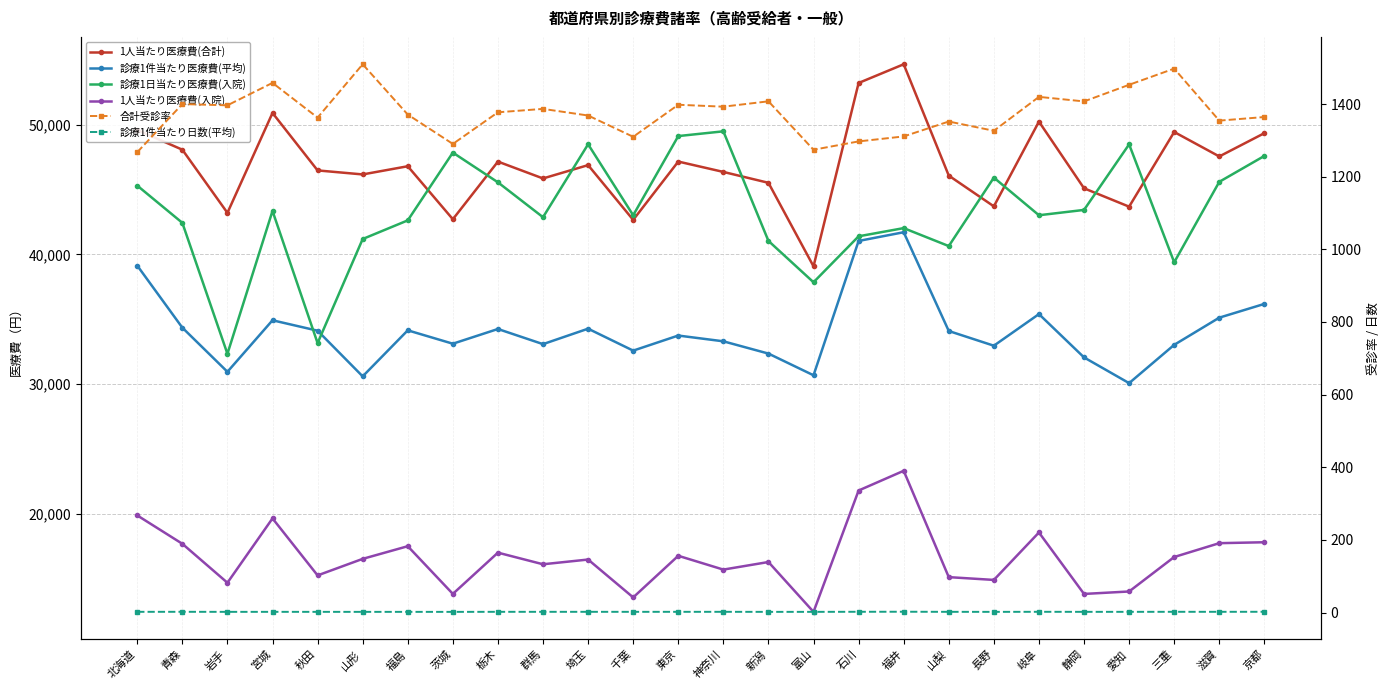

At which category does the chart reach its peak across all series?

福井